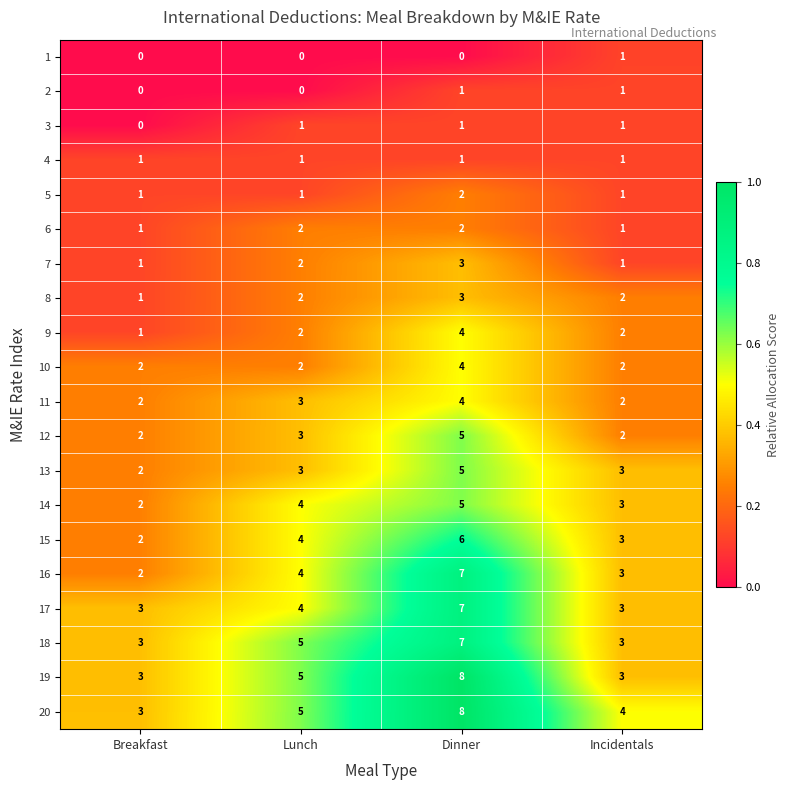

What is the sum of all 6 values?

6